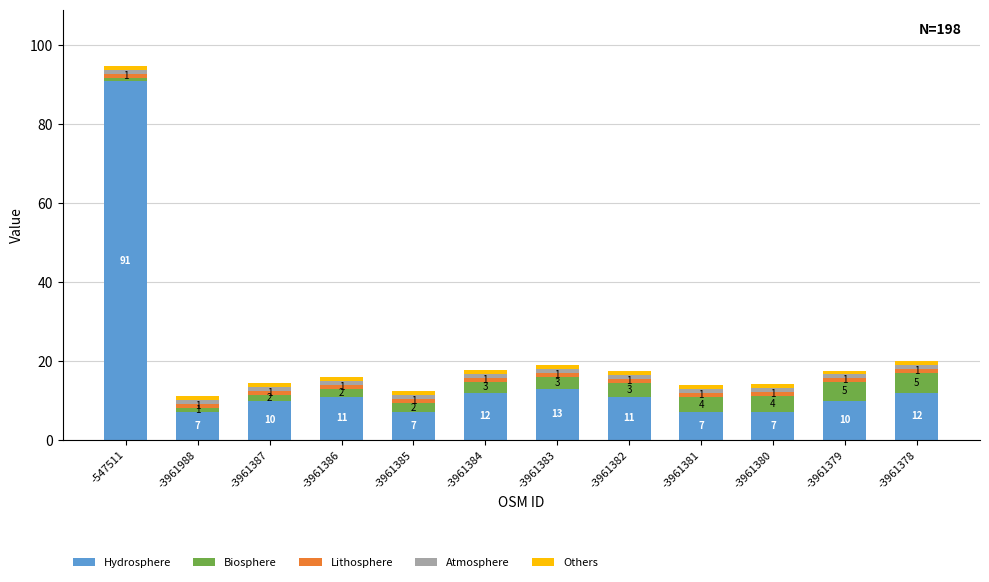

Read the Hydrosphere value at -3961381.

7.0